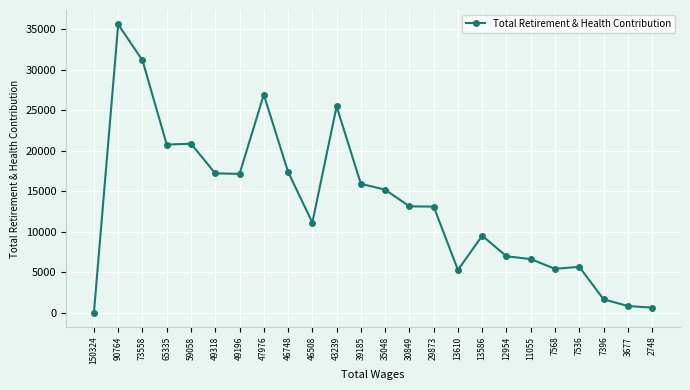

How many positive values are there?

23